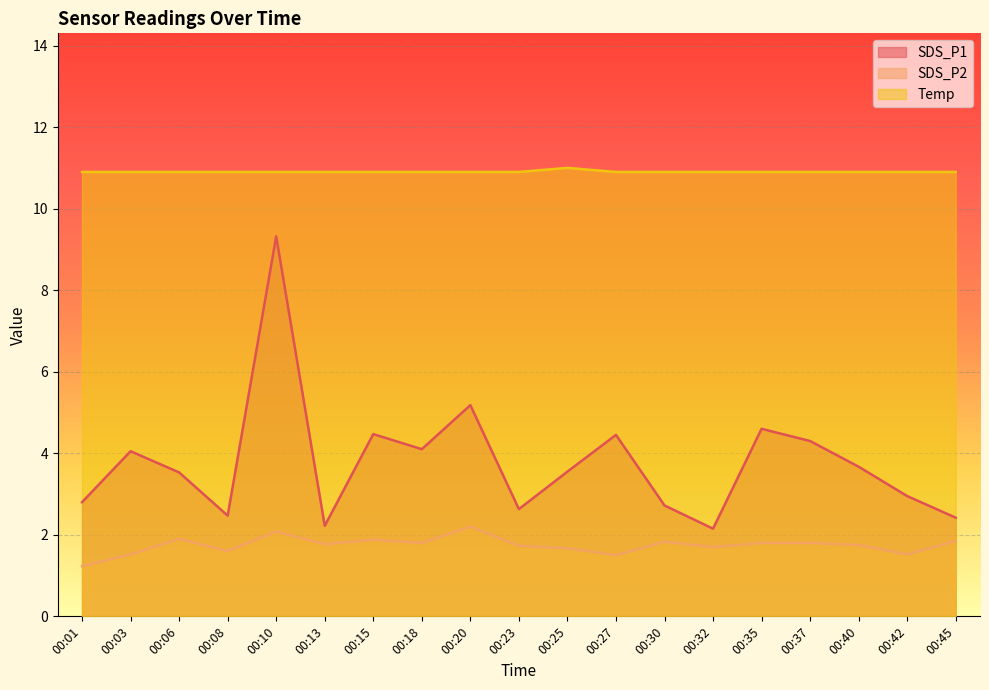

Which category has the highest value in the SDS_P1 series?

00:10